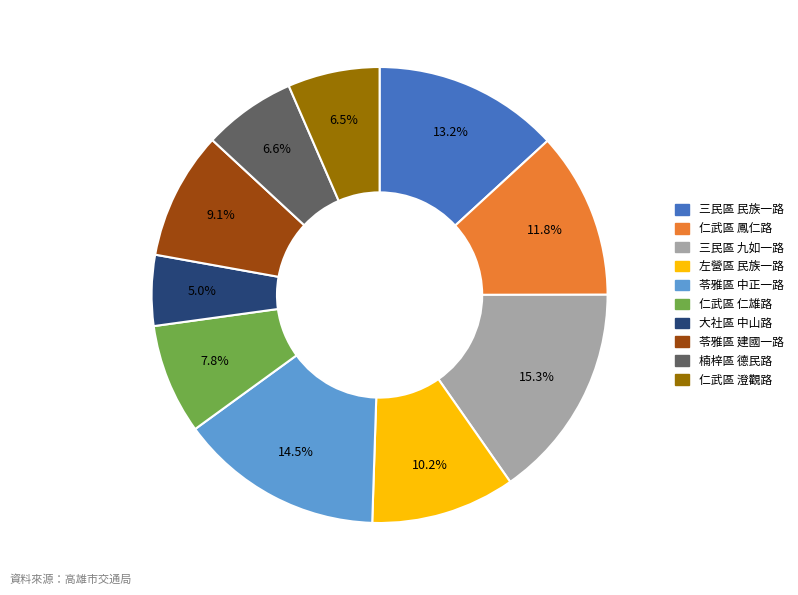

Count the number of slices in the pie.

10